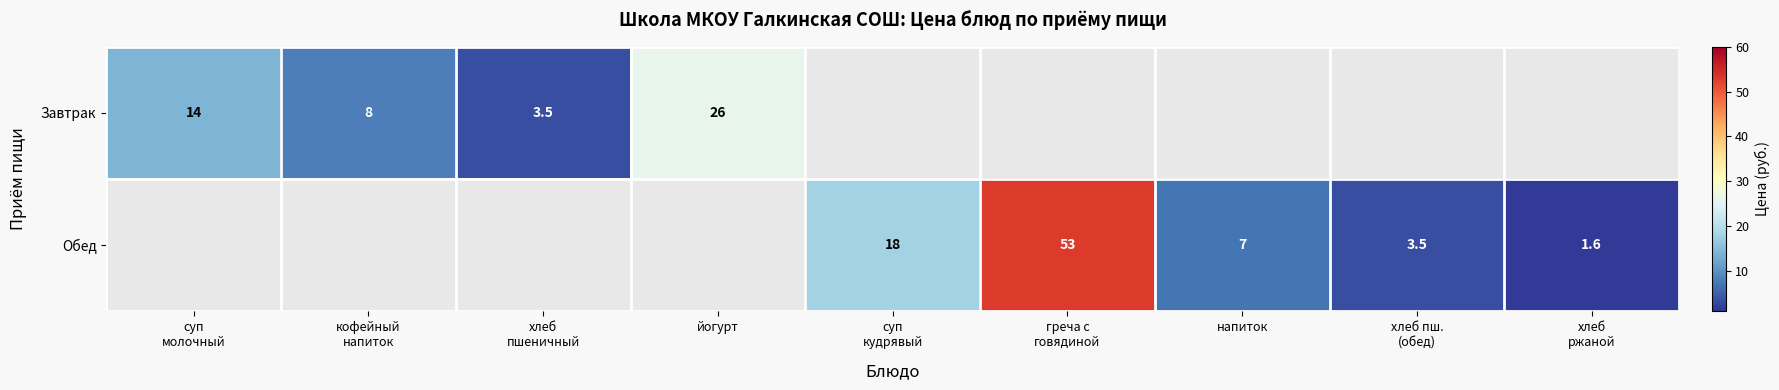

At which category does the chart reach its minimum across all series?

хлеб
ржаной